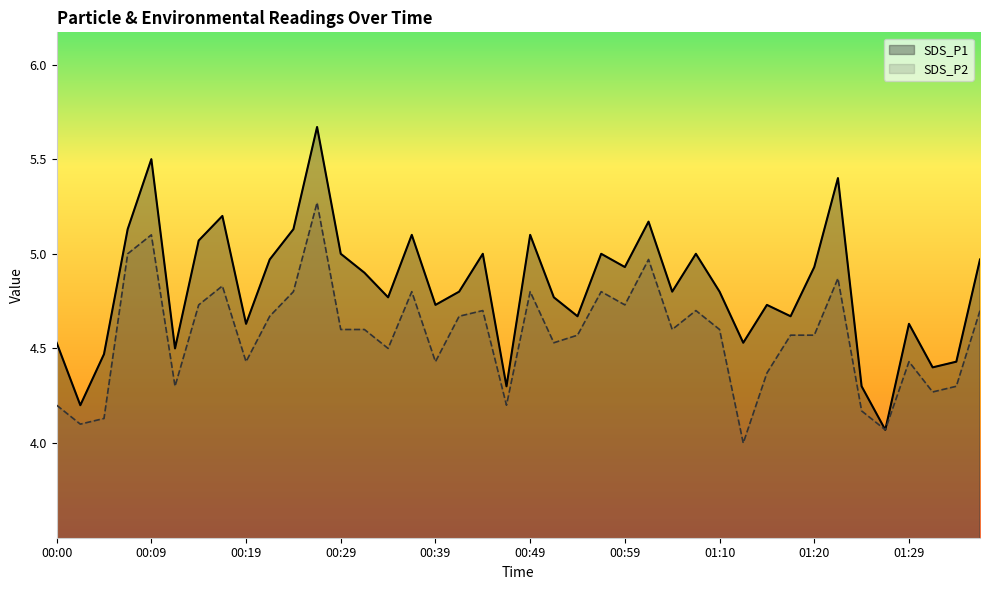

True or false: SDS_P2 has a value of 4.2 at 34.

True